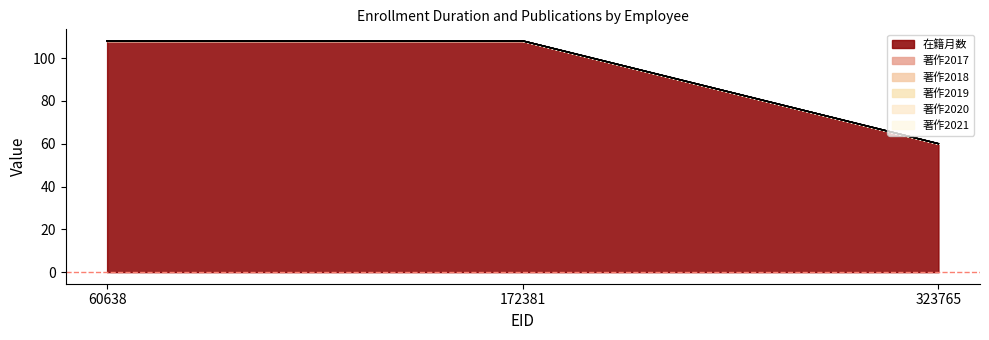

Reading left to right, what are all the values shown in this chart?

在籍月数: 108	108	60
著作2017: 0	0	0
著作2018: 0	0	0
著作2019: 0	0	0
著作2020: 0	0	0
著作2021: 0	0	0